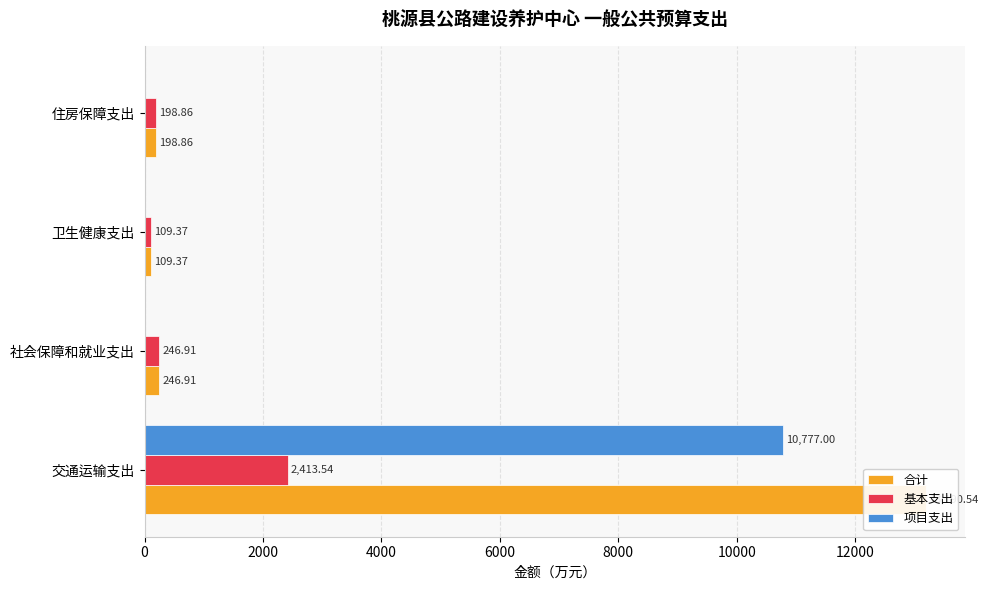

True or false: 项目支出 has a value of 0.0 at 社会保障和就业支出.

True